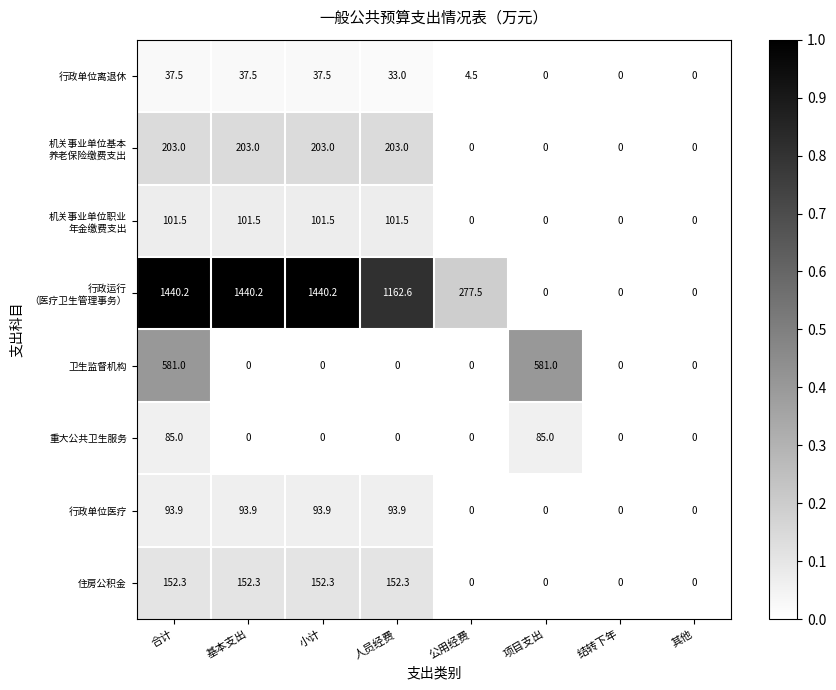

True or false: 卫生监督机构 has a value of 0.0 at 基本支出.

True